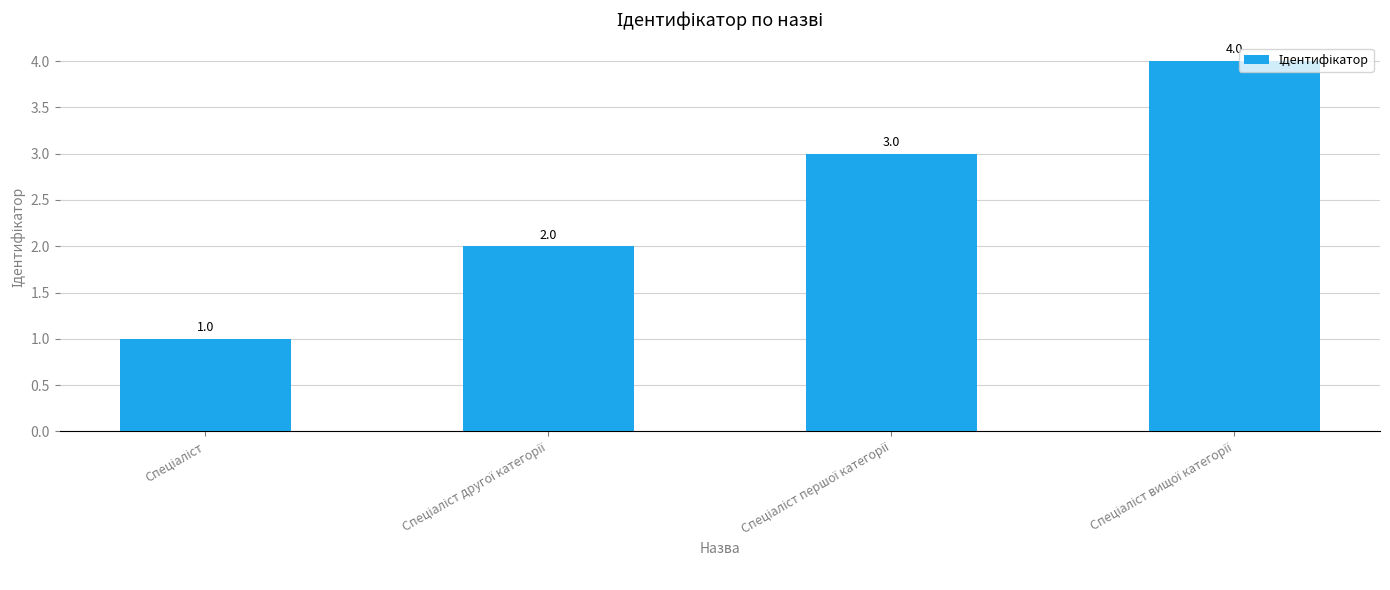

What is the sum of all values?

10